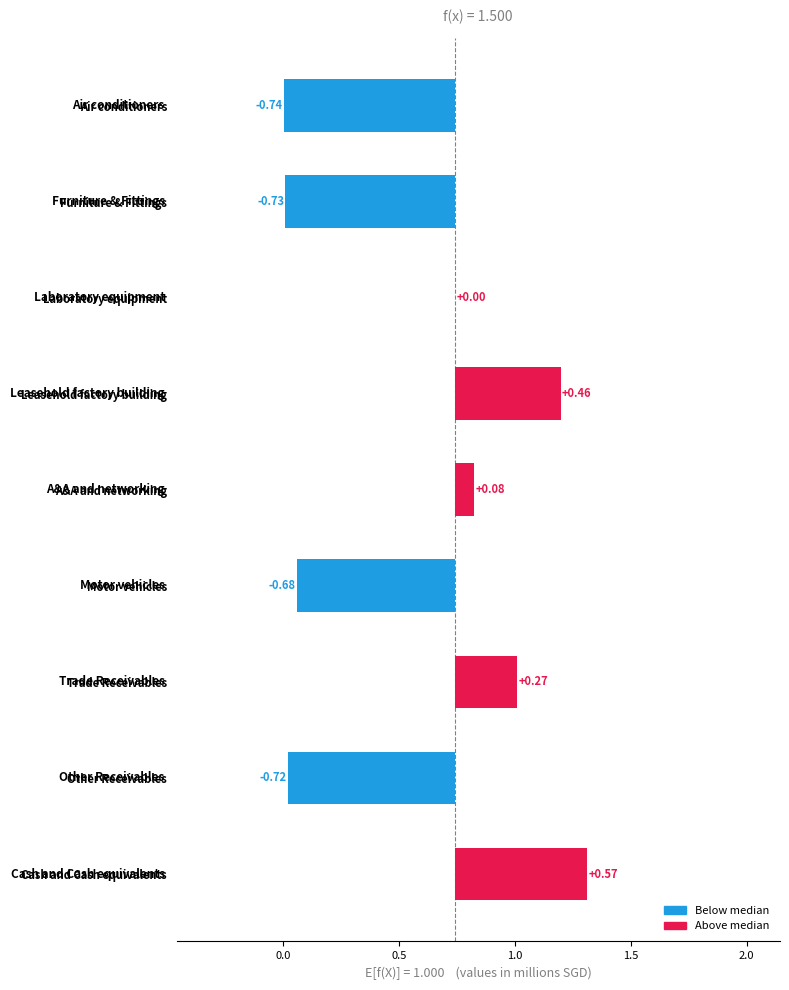

Reading left to right, what are all the values shown in this chart?

-0.7	-0.7	0.0	0.5	0.1	-0.7	0.3	-0.7	0.6